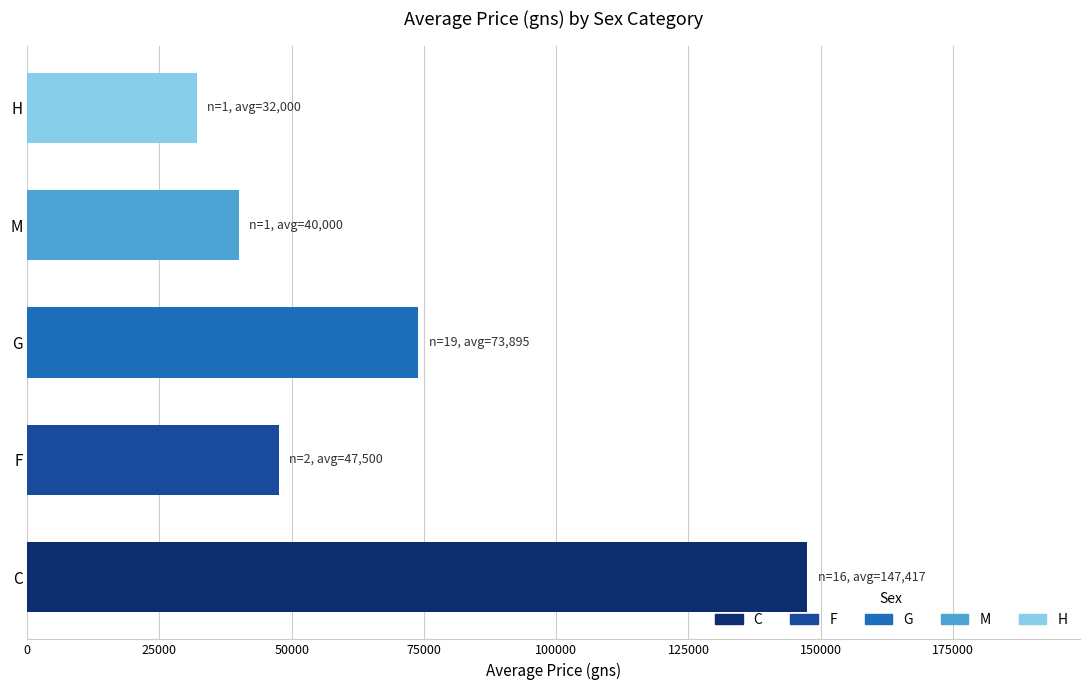

Count the number of categories in the chart.

5